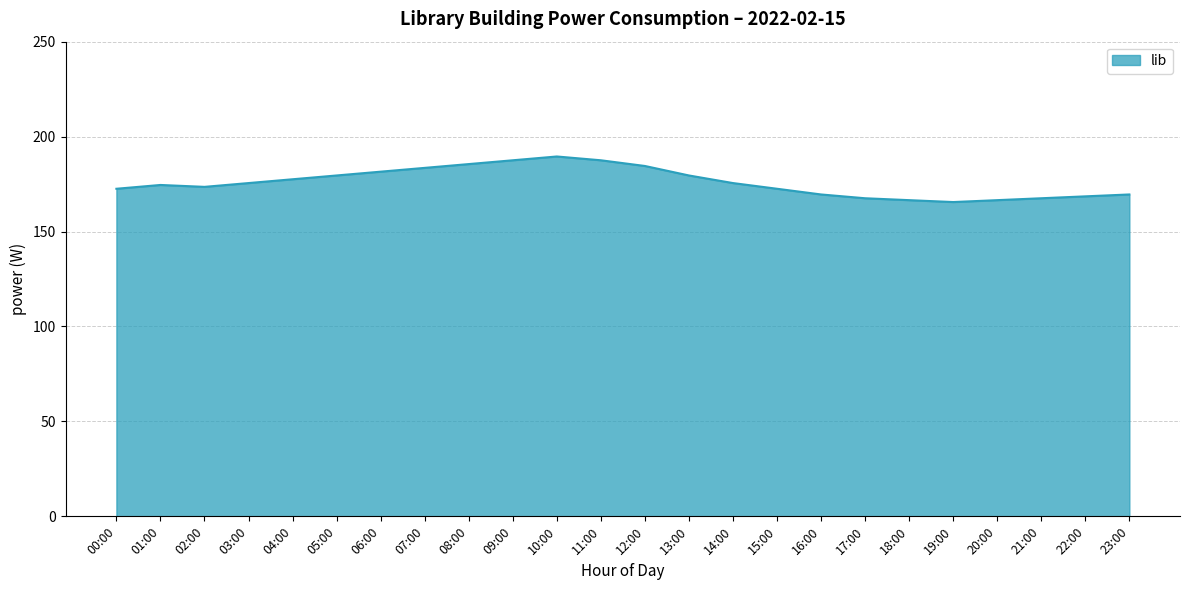

What is the minimum value shown in the chart?

165.5